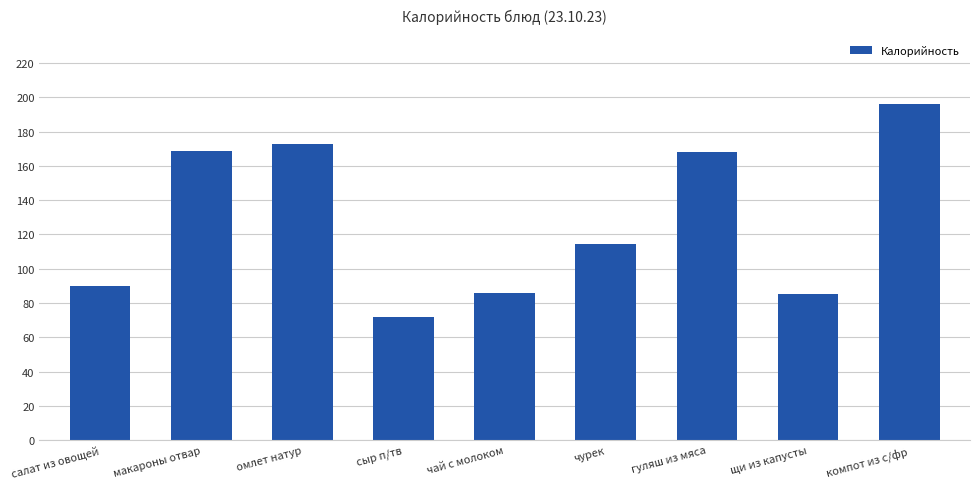

Are the bars horizontal?

No